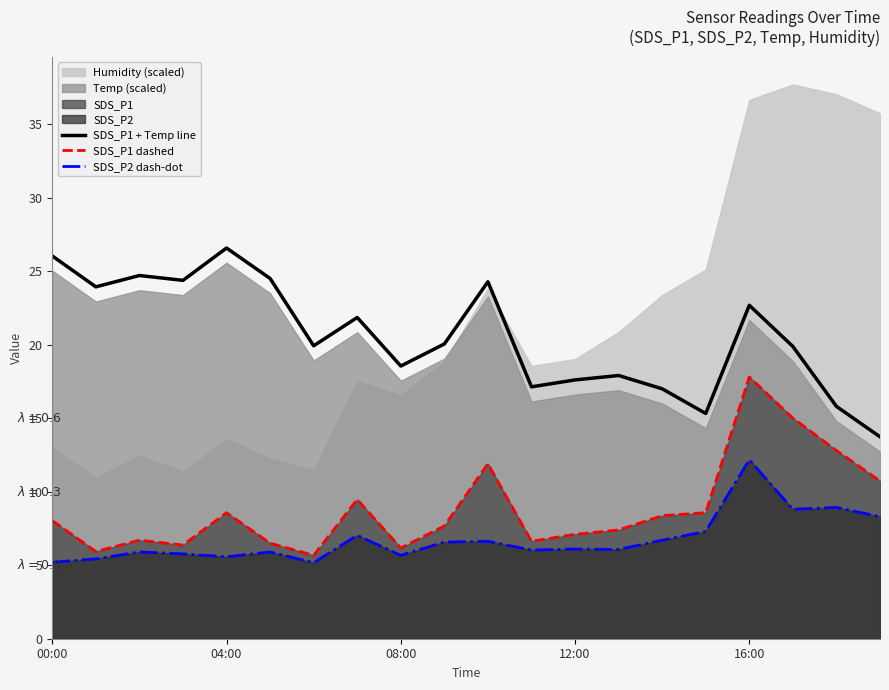

What is the average value of the SDS_P1 dashed series?

8.9